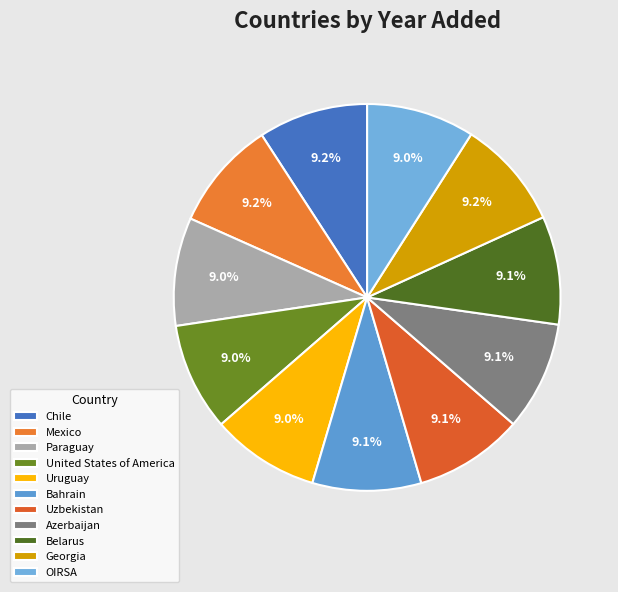

To the nearest percent, what portion does Paraguay represent?

9%